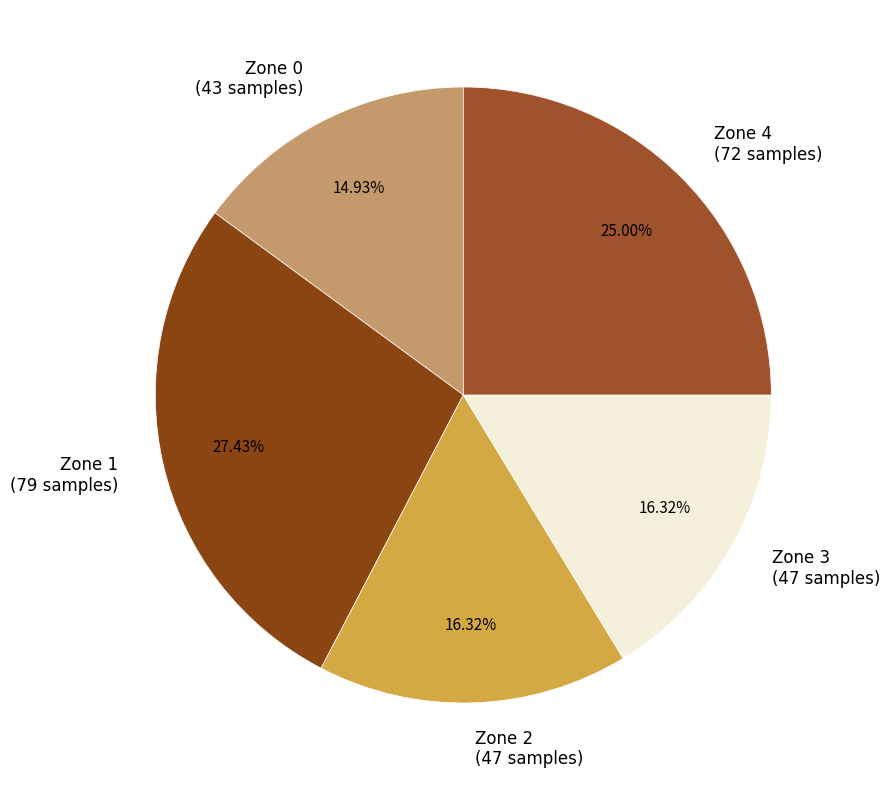

Count the number of slices in the pie.

5